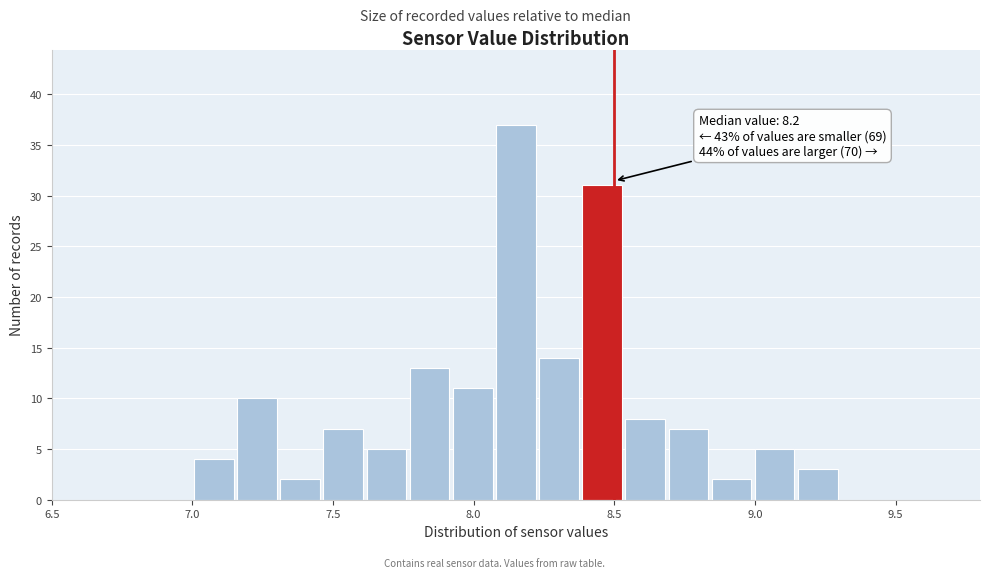

Read against the x-axis, roughly where is the centre of the tallest bar?

8.15